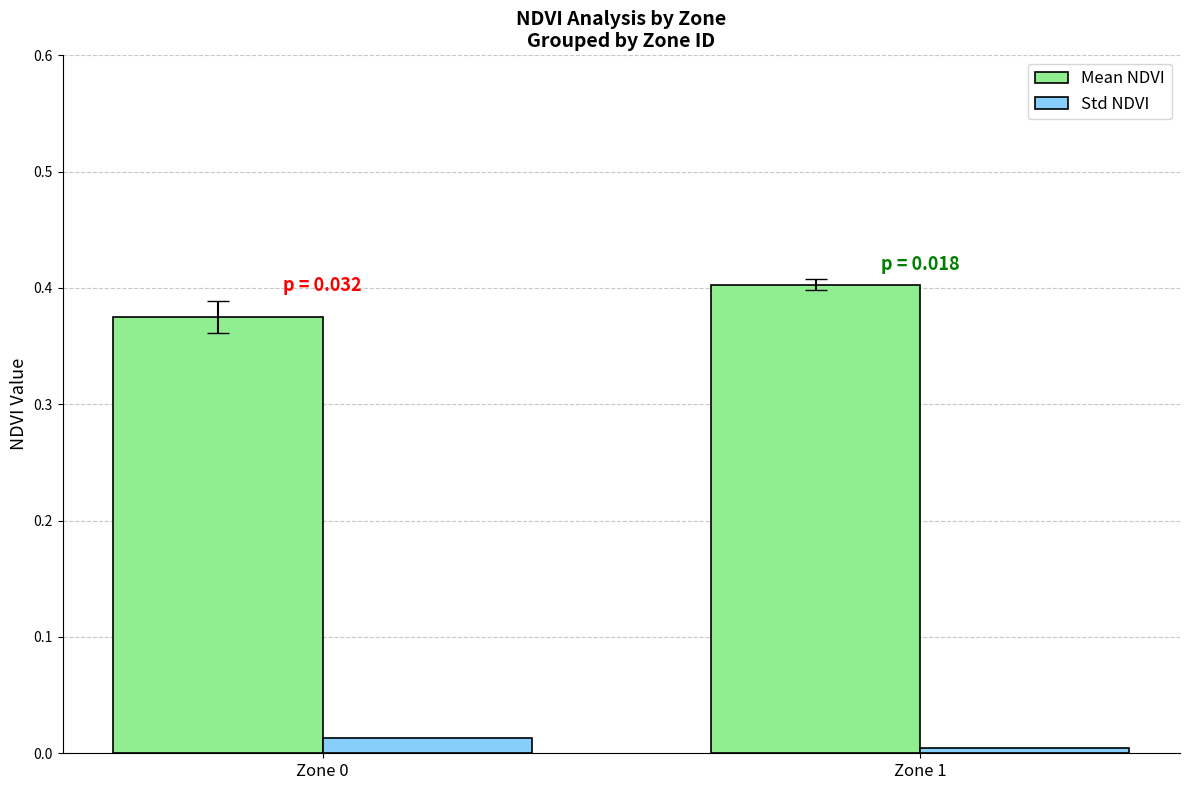

At which label does Mean NDVI reach its peak?

Zone 1